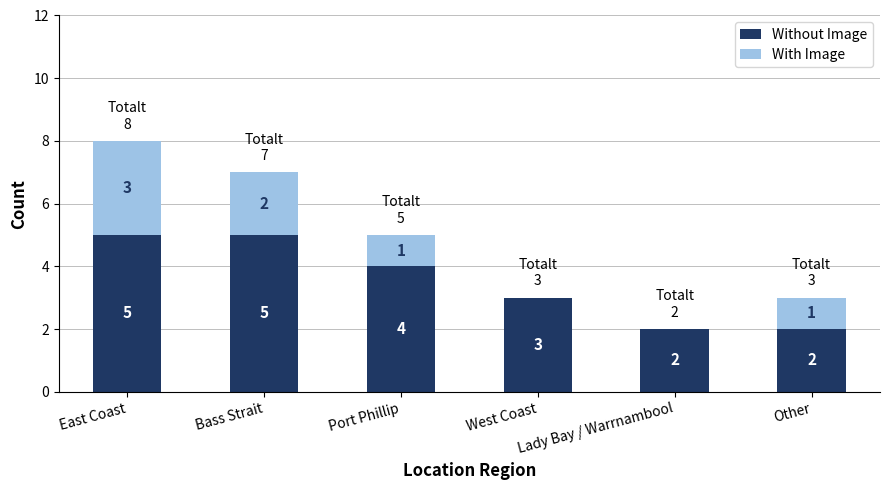

True or false: Without Image has a value of 3 at West Coast.

True